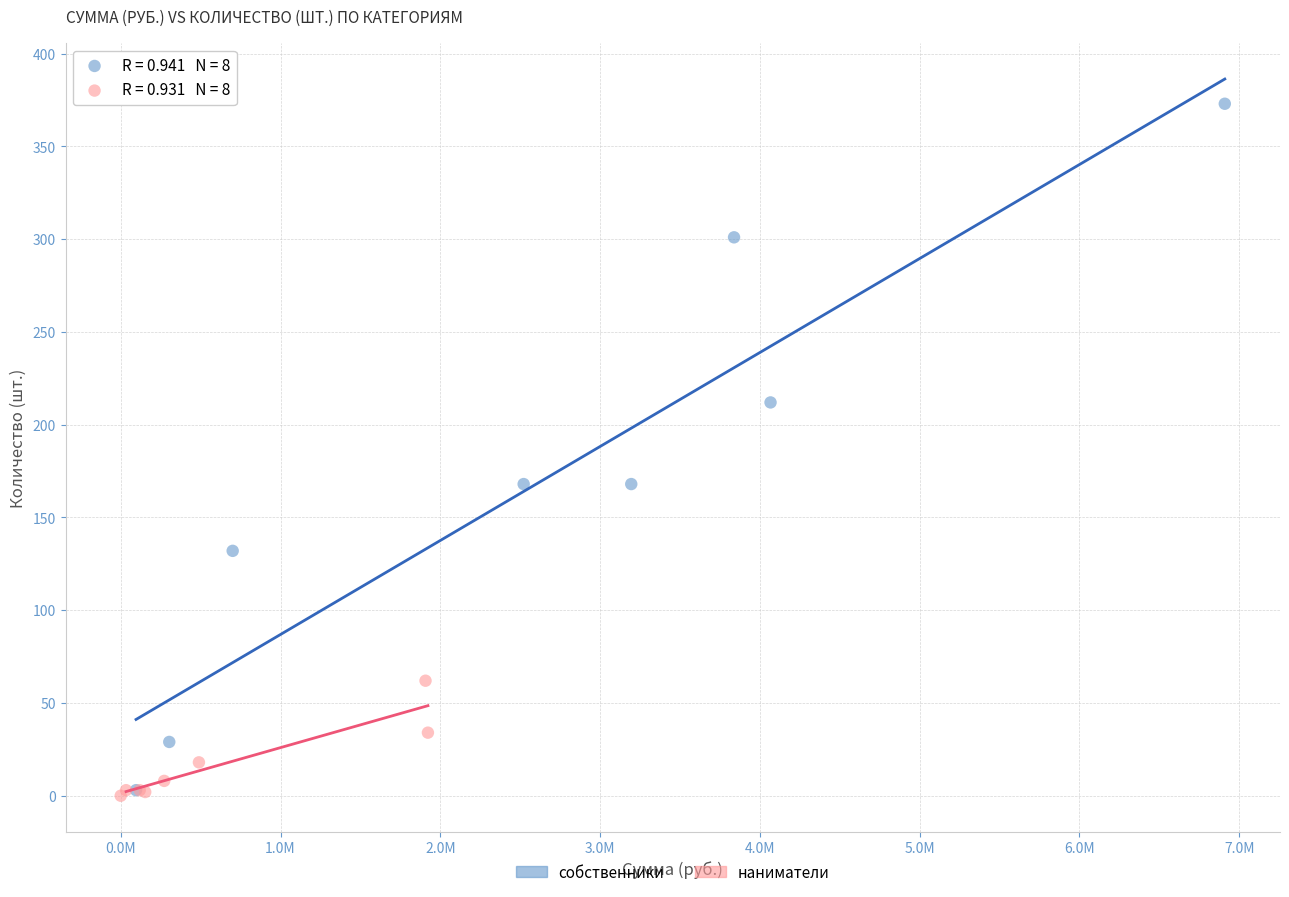

What are all the series names shown in the legend?

собственники, наниматели